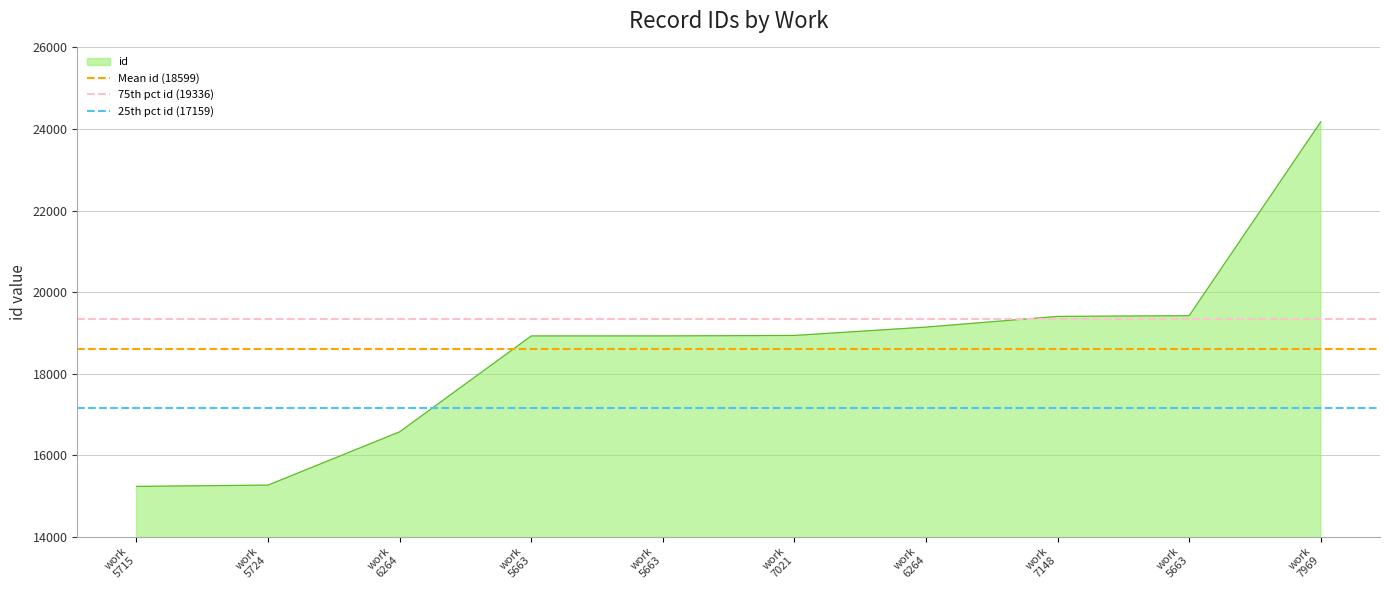

What is the maximum value for 75th pct id (19336)?

19336.5